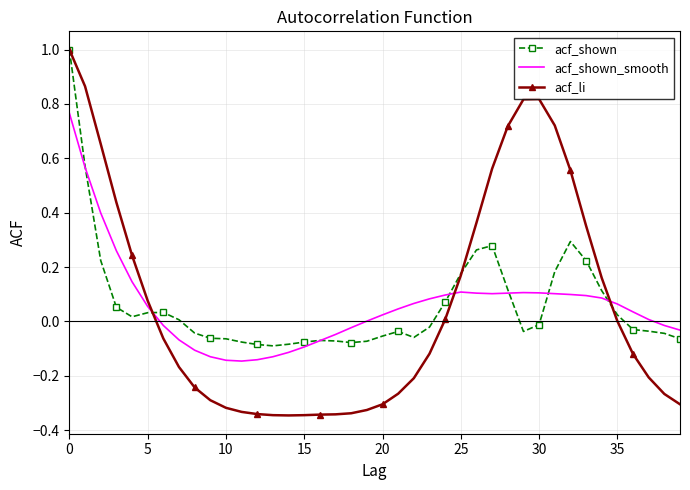

What is the maximum value for acf_li?

1.0